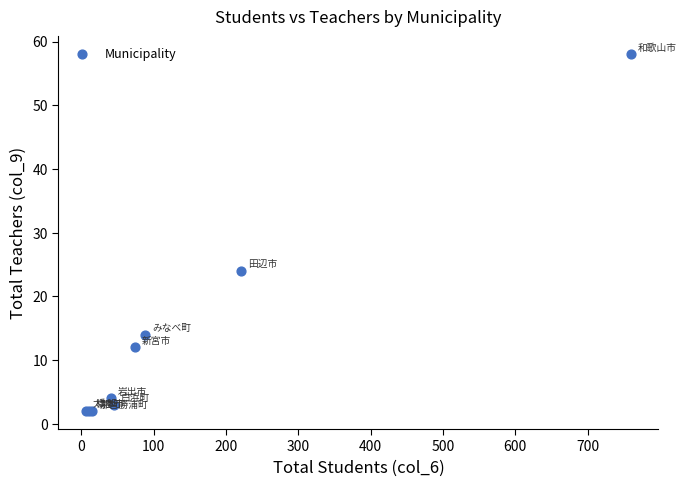

What Y value in the scatter plot is closest to 30?

24